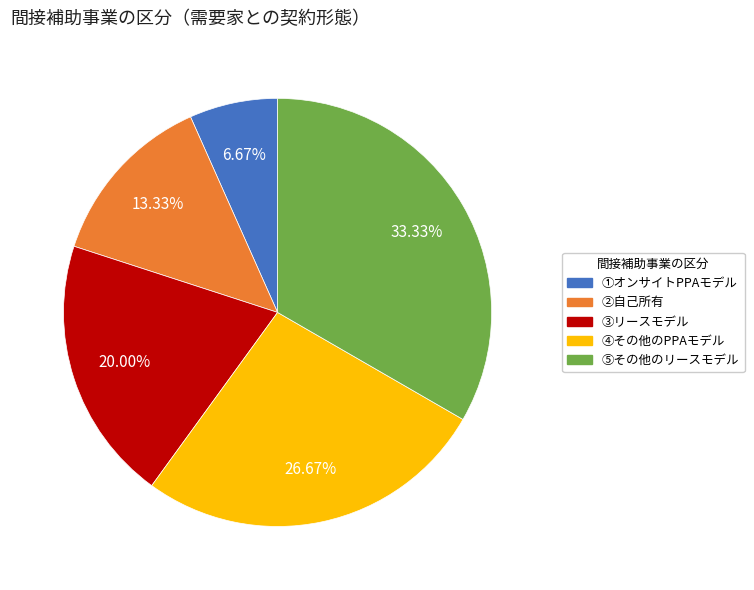

Is it true that ③リースモデル is 20% of the pie?

True